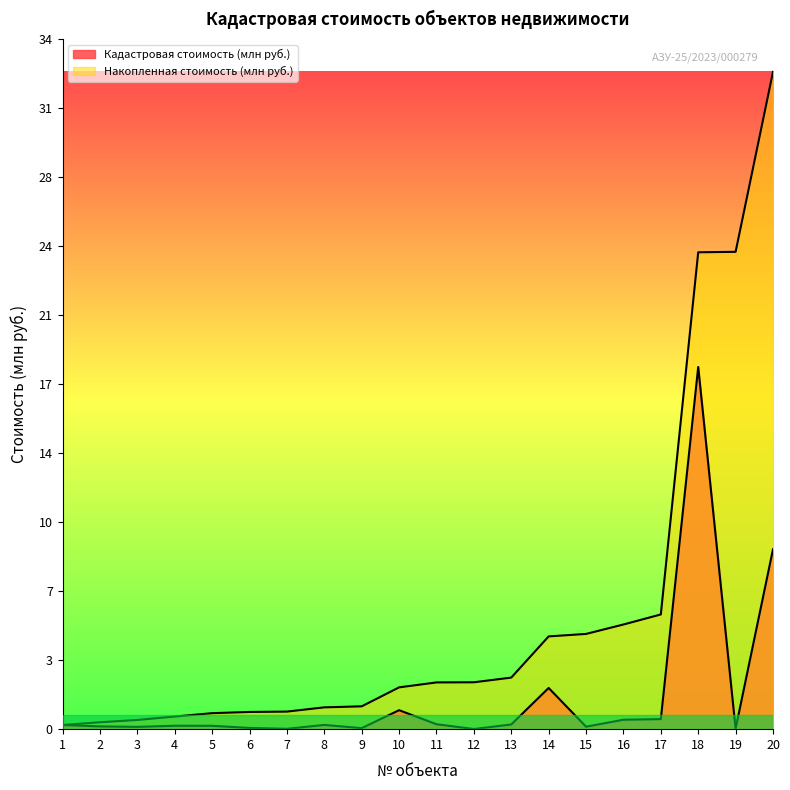

Reading left to right, transcribe all the data shown in this chart.

Кадастровая стоимость (млн руб.): 0.2	0.1	0.1	0.2	0.2	0.1	0.0	0.2	0.1	0.9	0.2	0.0	0.2	2.1	0.1	0.5	0.5	18.1	0.0	9.0
Накопленная стоимость (млн руб.): 0.2	0.3	0.5	0.6	0.8	0.9	0.9	1.1	1.1	2.1	2.3	2.3	2.6	4.6	4.8	5.2	5.7	23.8	23.9	32.8